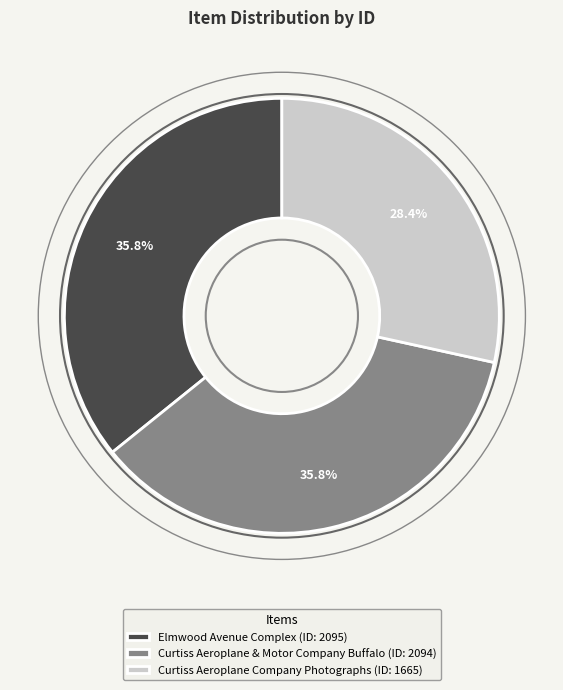

How many slices are in this pie chart?

3